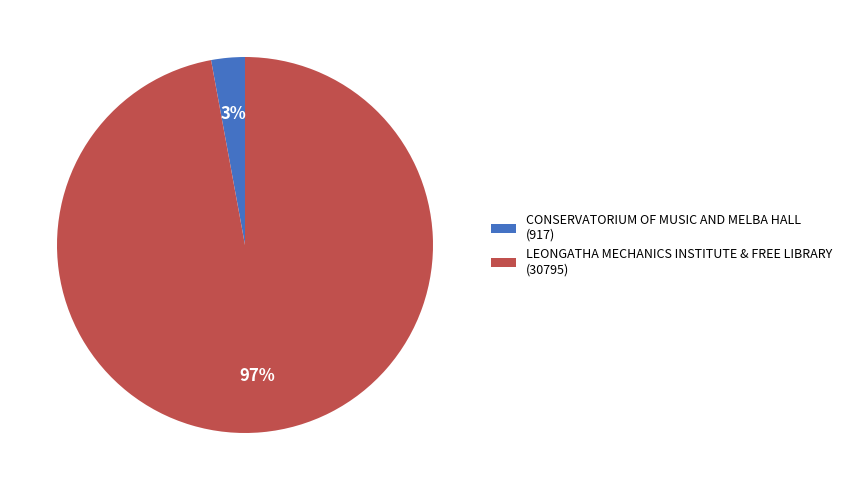

Which category accounts for the majority?

LEONGATHA MECHANICS INSTITUTE & FREE LIBRARY